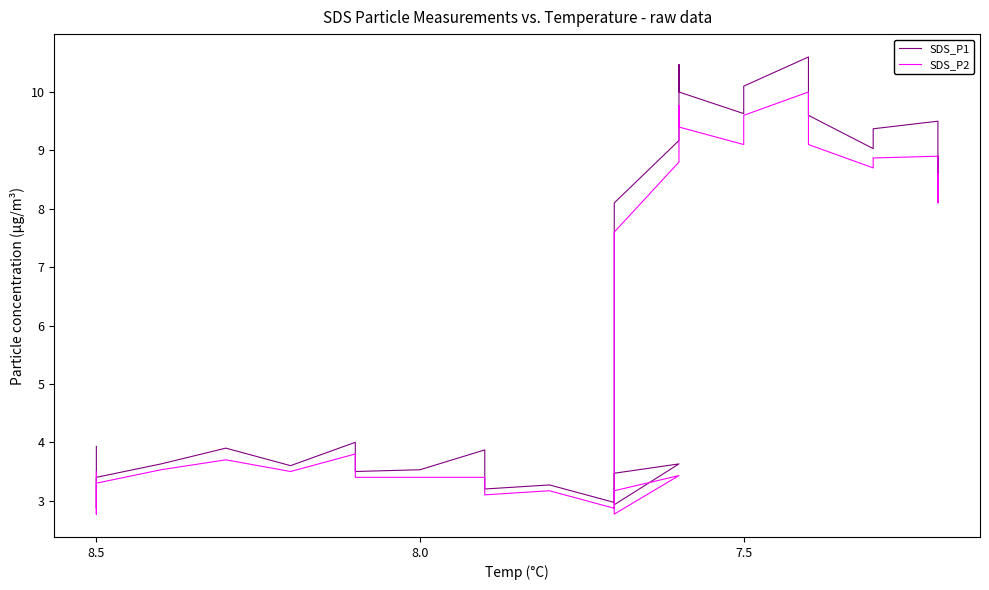

True or false: SDS_P1 has a value of 1.0 at 6.

False